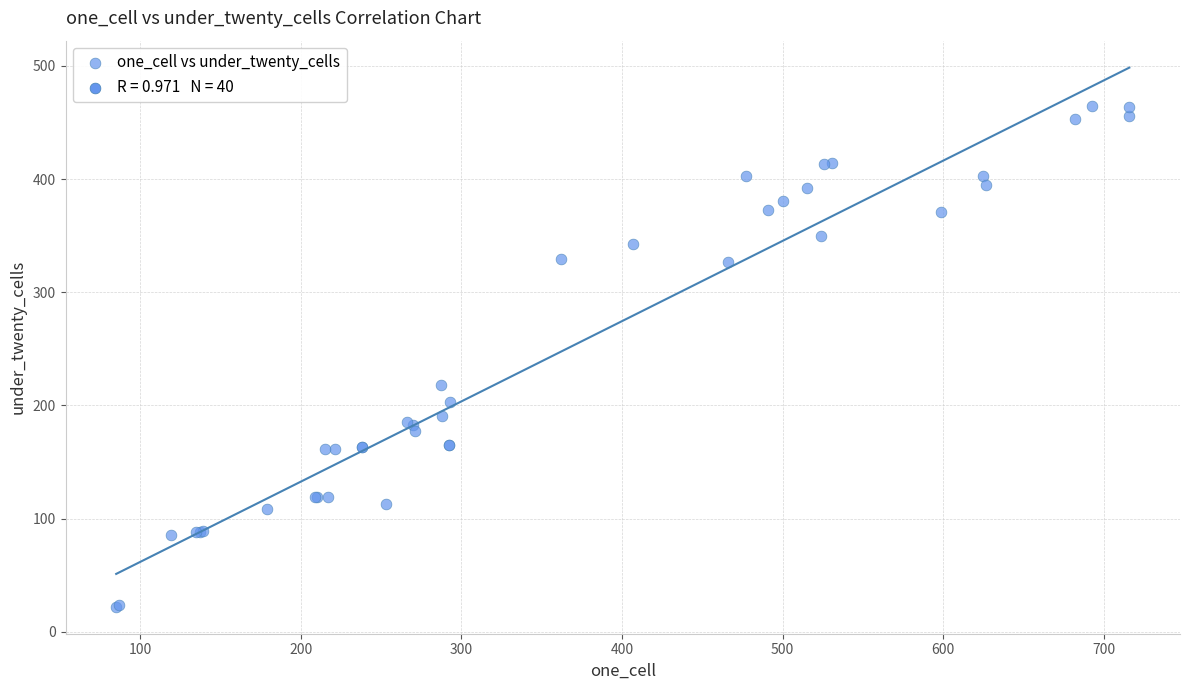

What Y value in the scatter plot is closest to 243?

218